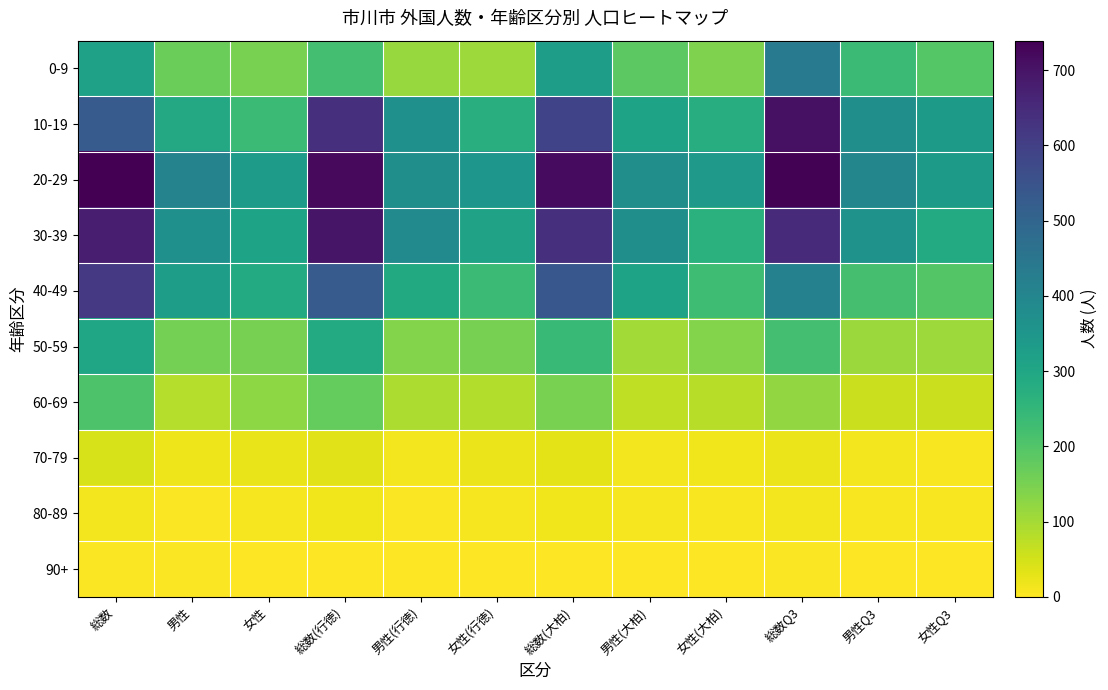

Reading left to right, what are all the values shown in this chart?

0-9: 総数=315	男性=165	女性=150	総数(行徳)=222	男性(行徳)=113	女性(行徳)=109	総数(大柏)=329	男性(大柏)=186	女性(大柏)=143	総数Q3=431	男性Q3=236	女性Q3=195
10-19: 総数=527	男性=293	女性=234	総数(行徳)=640	男性(行徳)=367	女性(行徳)=273	総数(大柏)=589	男性(大柏)=311	女性(大柏)=278	総数Q3=706	男性Q3=370	女性Q3=336
20-29: 総数=739	男性=409	女性=330	総数(行徳)=721	男性(行徳)=370	女性(行徳)=351	総数(大柏)=718	男性(大柏)=375	女性(大柏)=343	総数Q3=735	男性Q3=400	女性Q3=335
30-39: 総数=678	男性=369	女性=309	総数(行徳)=696	男性(行徳)=384	女性(行徳)=312	総数(大柏)=639	男性(大柏)=371	女性(大柏)=268	総数Q3=648	男性Q3=362	女性Q3=286
40-49: 総数=616	男性=329	女性=287	総数(行徳)=527	男性(行徳)=291	女性(行徳)=236	総数(大柏)=539	男性(大柏)=309	女性(大柏)=230	総数Q3=414	男性Q3=217	女性Q3=197
50-59: 総数=305	男性=153	女性=152	総数(行徳)=288	男性(行徳)=136	女性(行徳)=152	総数(大柏)=239	男性(大柏)=102	女性(大柏)=137	総数Q3=221	男性Q3=112	女性Q3=109
60-69: 総数=207	男性=82	女性=125	総数(行徳)=175	男性(行徳)=90	女性(行徳)=85	総数(大柏)=150	男性(大柏)=70	女性(大柏)=80	総数Q3=120	男性Q3=60	女性Q3=60
70-79: 総数=44	男性=20	女性=24	総数(行徳)=34	男性(行徳)=13	女性(行徳)=21	総数(大柏)=29	男性(大柏)=13	女性(大柏)=16	総数Q3=21	男性Q3=14	女性Q3=7
80-89: 総数=12	男性=3	女性=9	総数(行徳)=15	男性(行徳)=4	女性(行徳)=11	総数(大柏)=17	男性(大柏)=10	女性(大柏)=7	総数Q3=14	男性Q3=8	女性Q3=6
90+: 総数=4	男性=3	女性=1	総数(行徳)=2	男性(行徳)=1	女性(行徳)=1	総数(大柏)=1	男性(大柏)=1	女性(大柏)=0	総数Q3=3	男性Q3=1	女性Q3=2